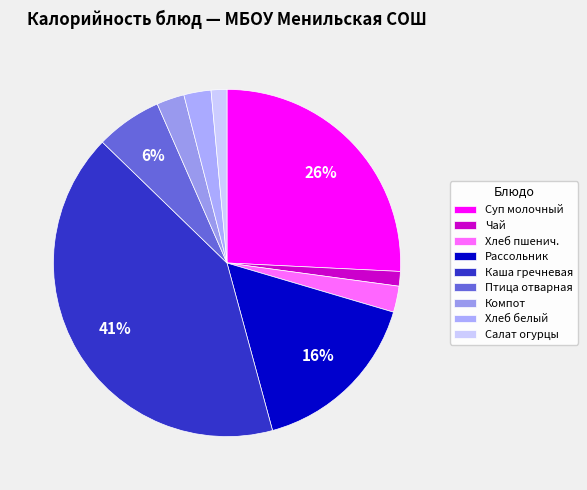

To the nearest percent, what is the combined percentage of Птица отварная and Каша гречневая?

48%